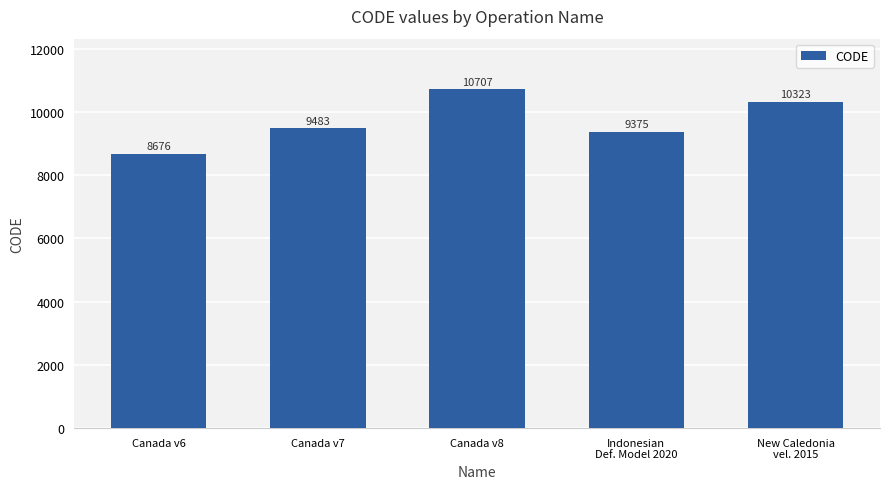

What is the sum of the values at New Caledonia
vel. 2015 and Canada v8?

21030